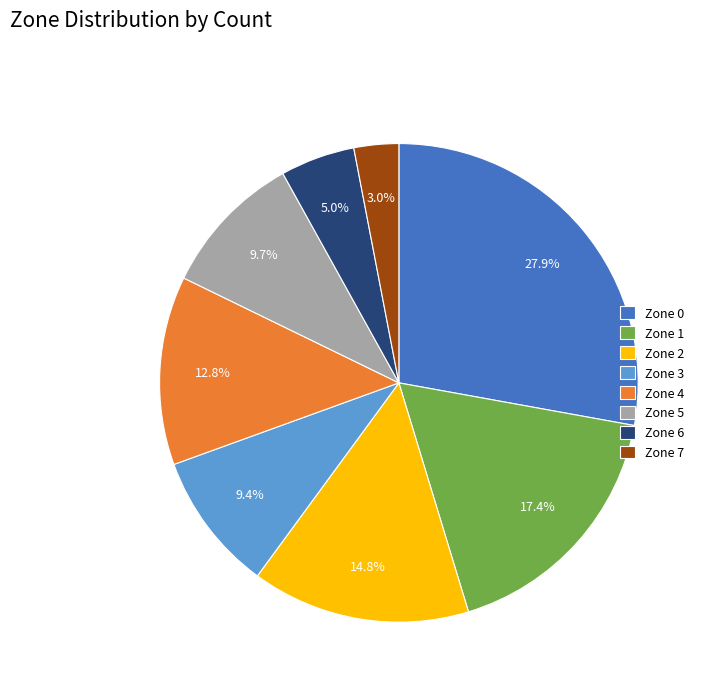

To the nearest percent, what is the average slice percentage?

12%